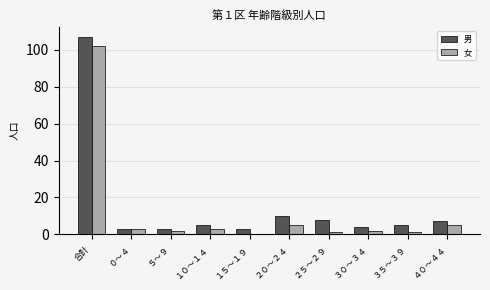

Between ２０～２４ and ２５～２９, which series saw the biggest shift?

女